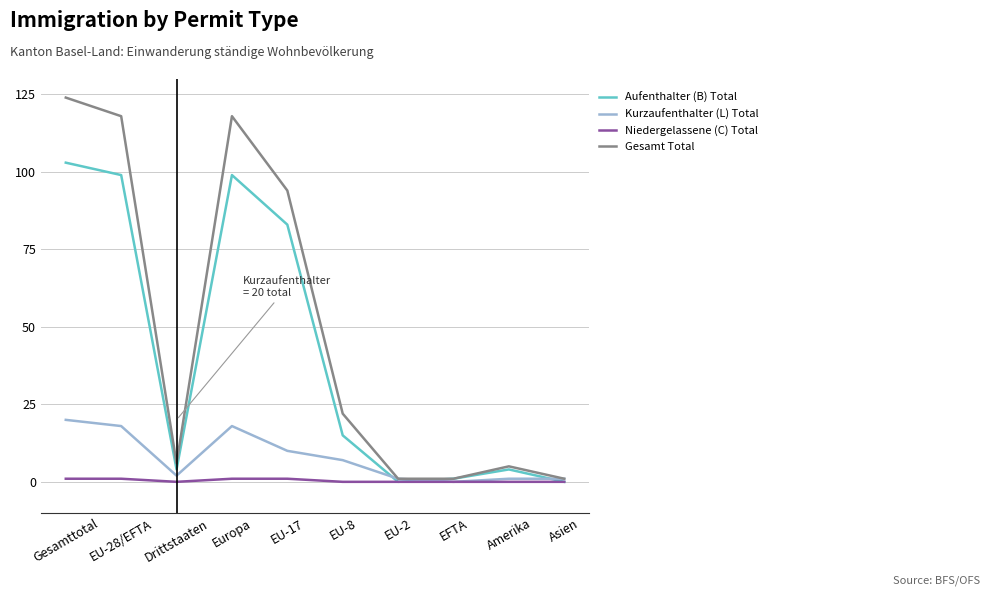

Which series has the largest total across all categories?

Gesamt Total